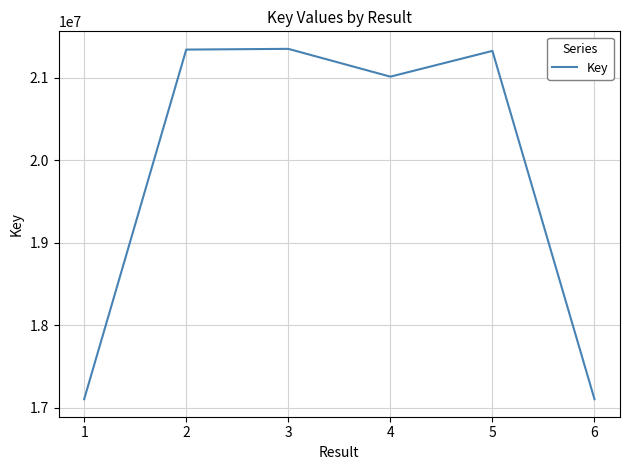

Where is the data nearest to the value 19227415?

4